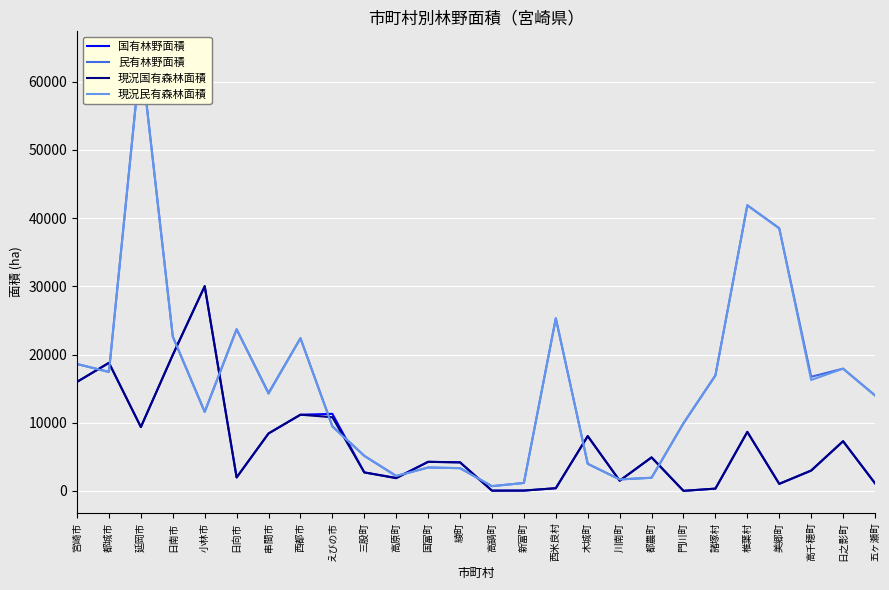

Is it true that 国有林野面積 equals 15994 at 宮崎市?

True